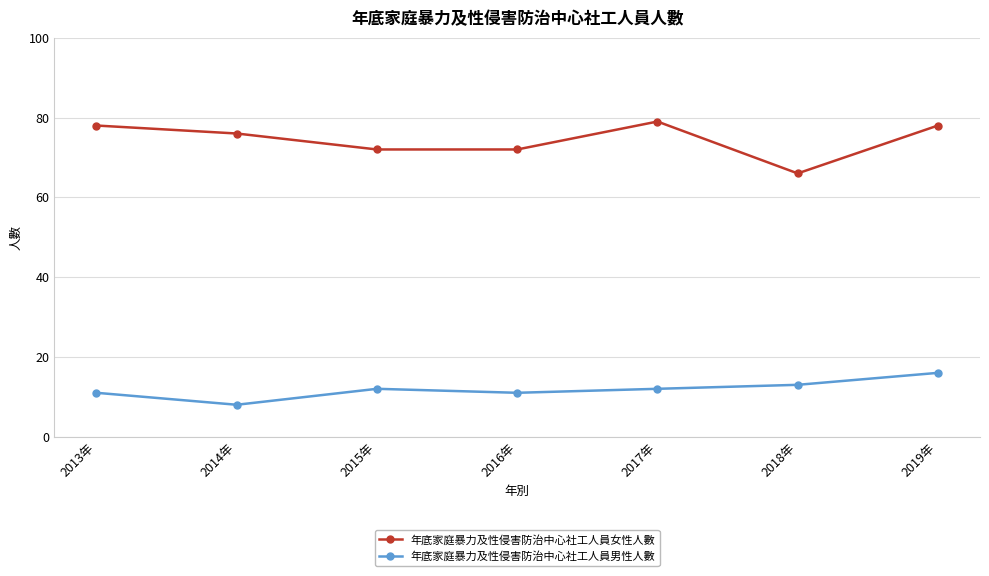

What is the spread (max minus min) of values at 2014年?

68